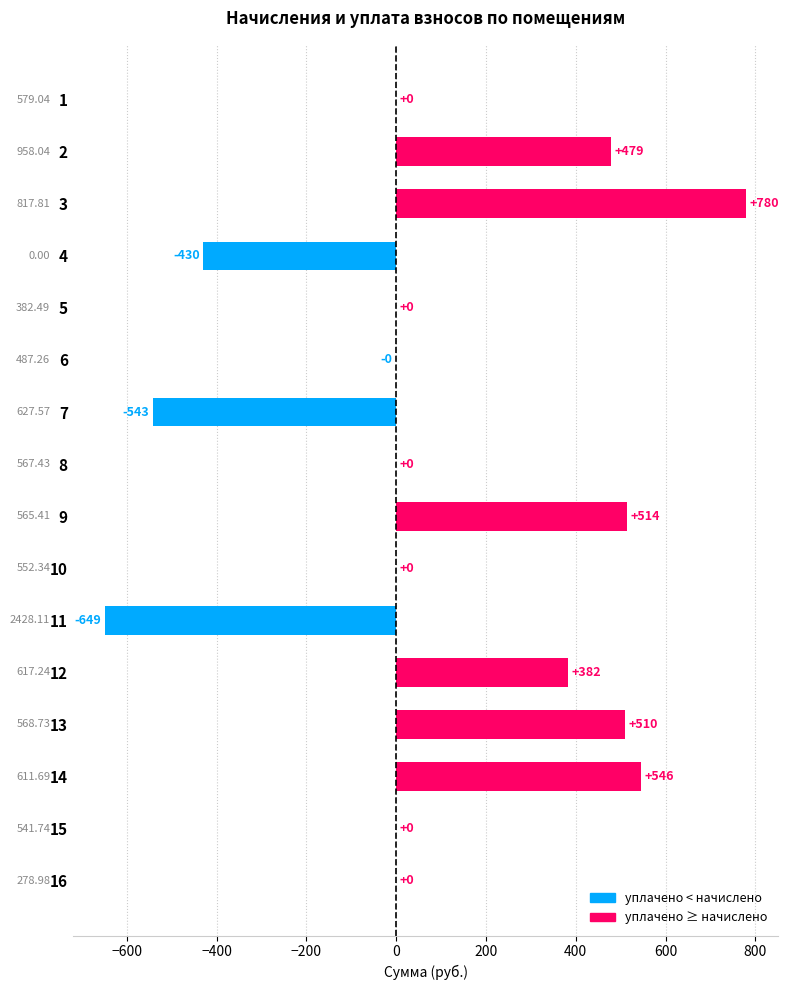

What is the change in value from 4 to 5?

+430.0